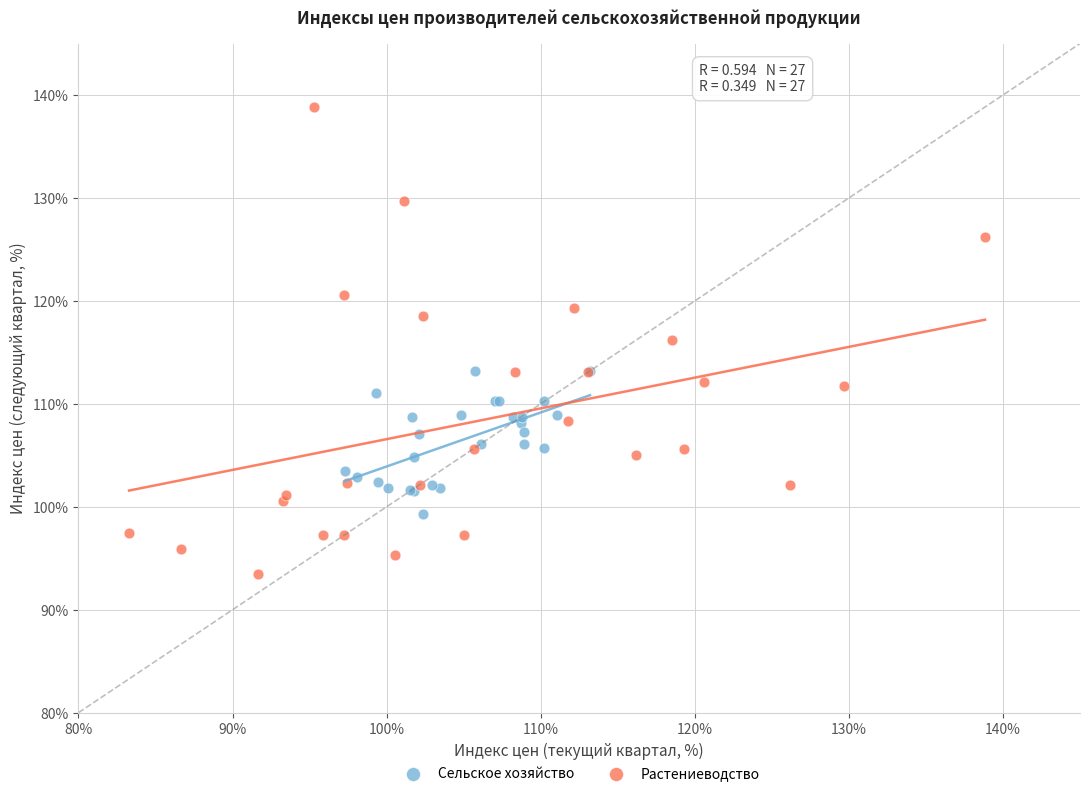

Which series has the largest Y range (max minus min)?

Растениеводство